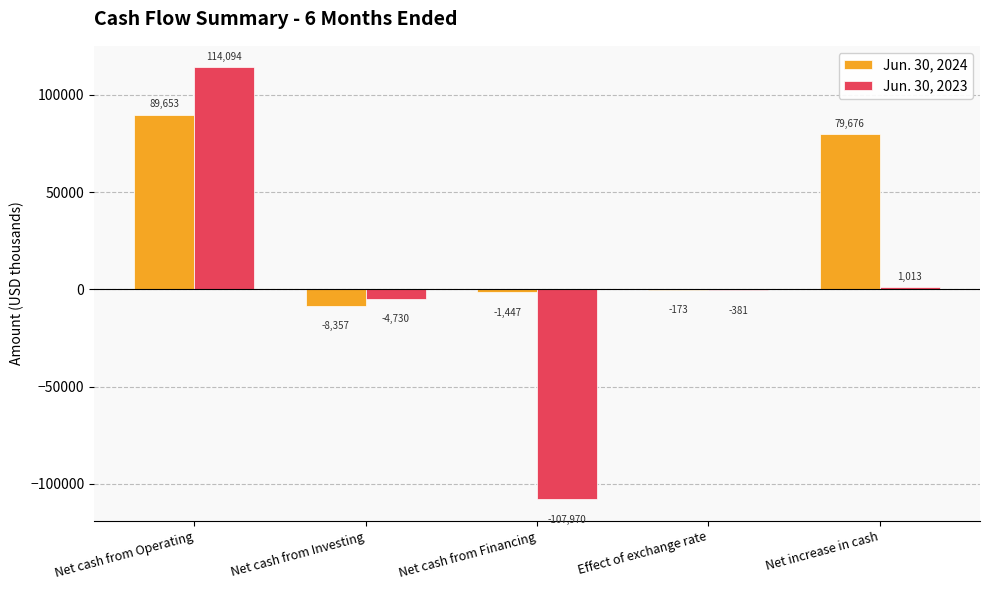

Which series changed the most between Net cash from Operating and Effect of exchange rate?

Jun. 30, 2023